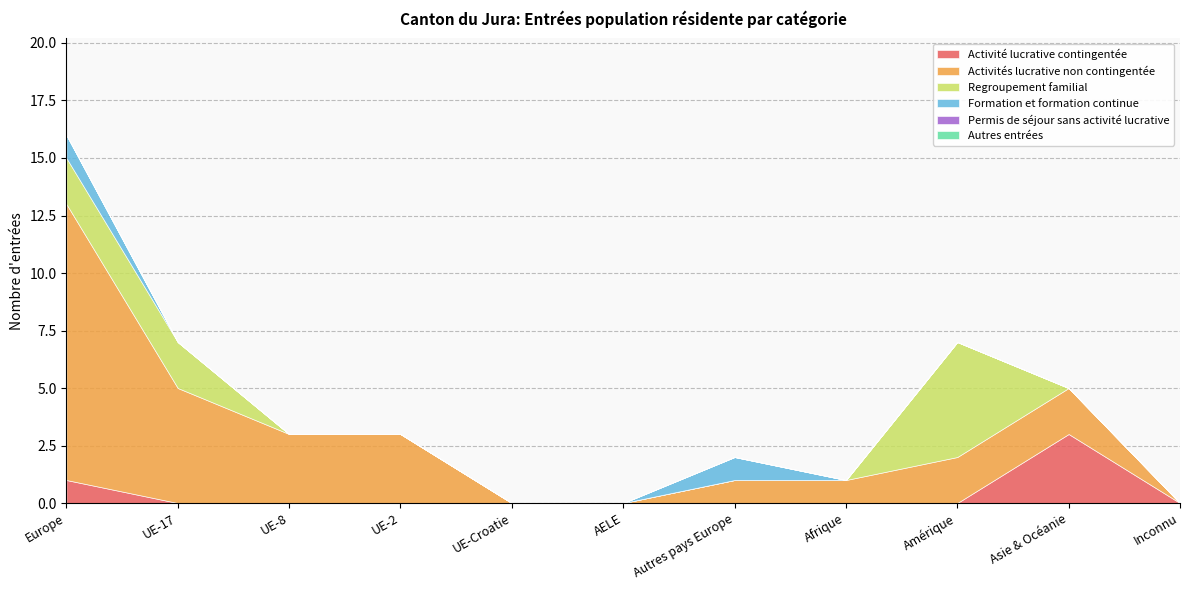

What is the difference between the maximum and second lowest values in the Activité lucrative contingentée series?

3